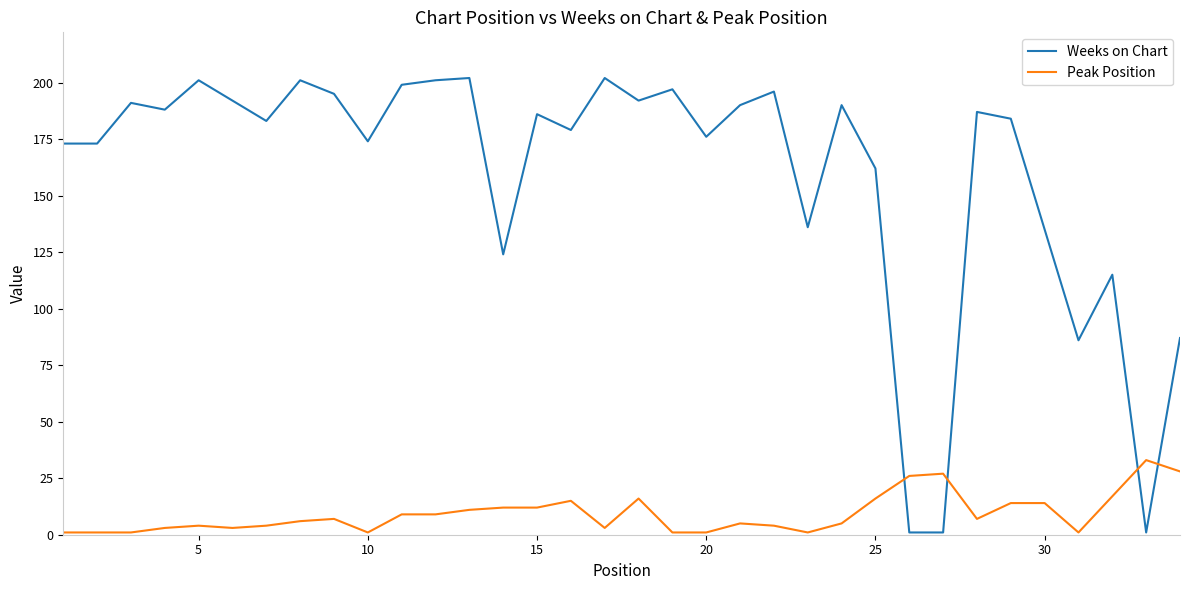

Rank the series by their average value, from highest to lowest.

Weeks on Chart, Peak Position